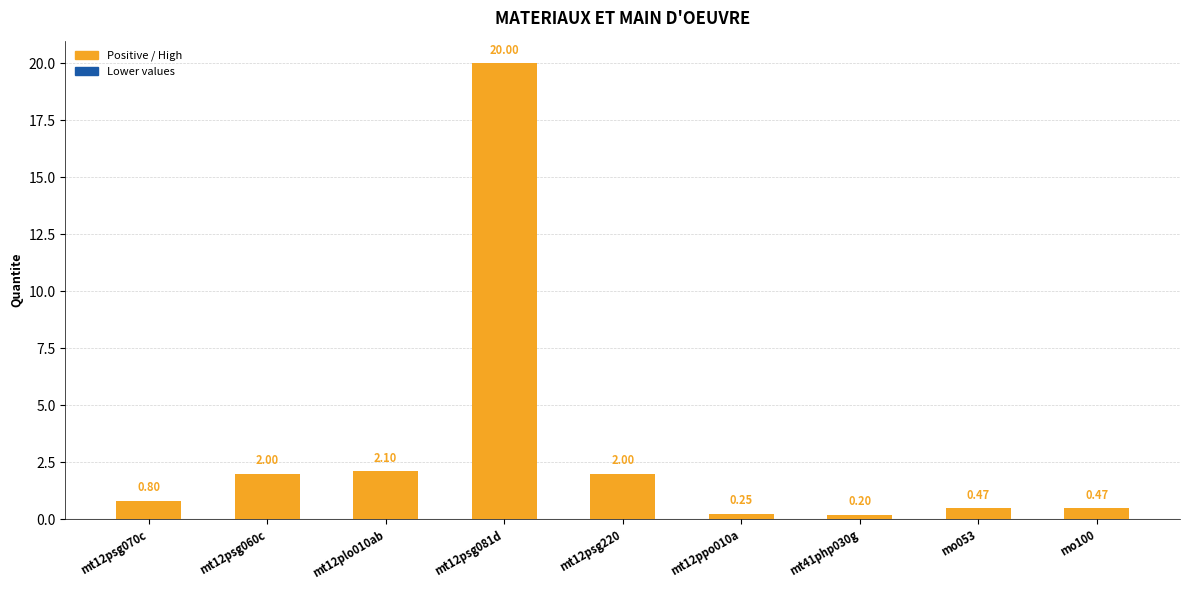

What is the difference between the values at mt41php030g and mt12plo010ab?

1.9